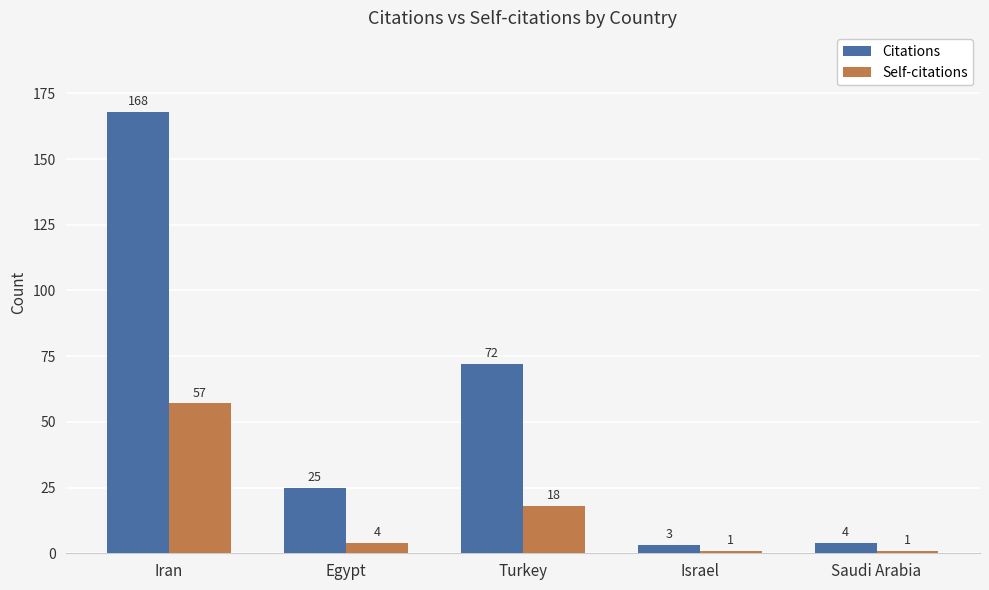

What are all the series names shown in the legend?

Citations, Self-citations